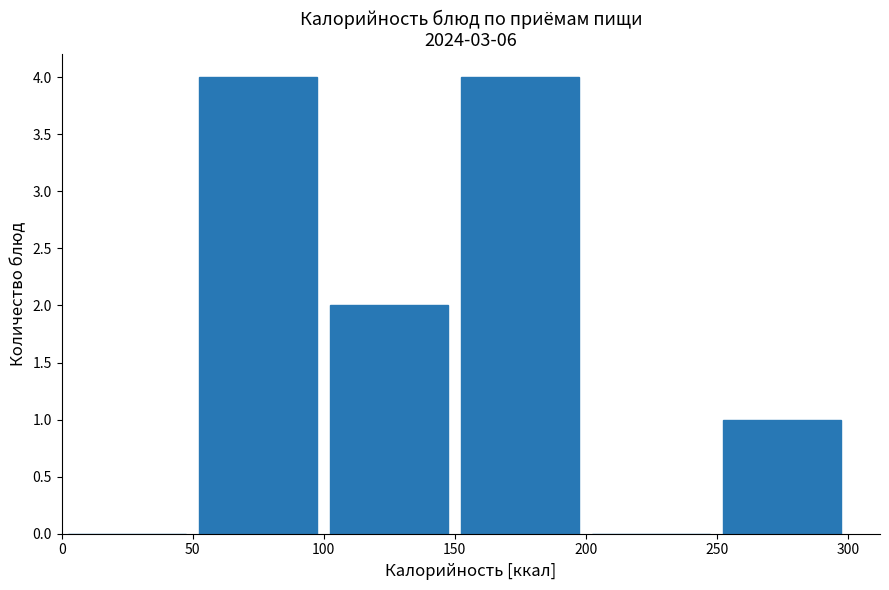

Reading left to right, transcribe this chart: for each bar, give the range it covers on the x-axis and its height. The values are not printed on the chart, so give them approximately, as read against the axis.

0 to 50: 0
50 to 100: 4
100 to 150: 2
150 to 200: 4
200 to 250: 0
250 to 300: 1